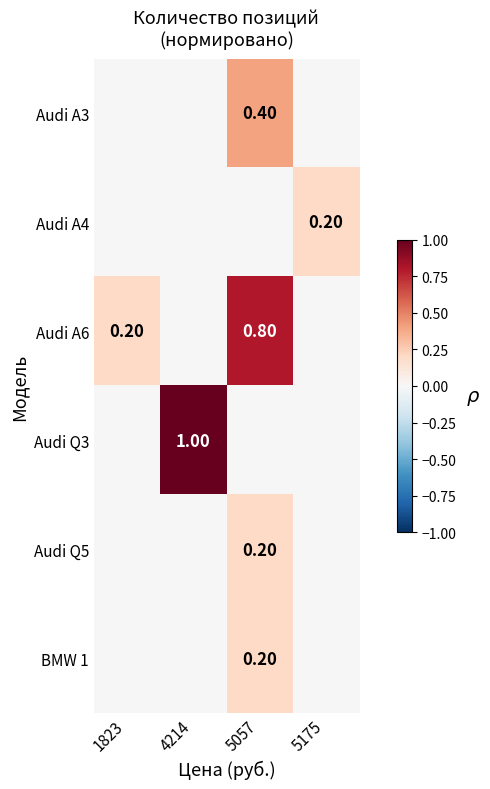

The value of Audi Q5 at 5057 is 0.2. True or false?

True